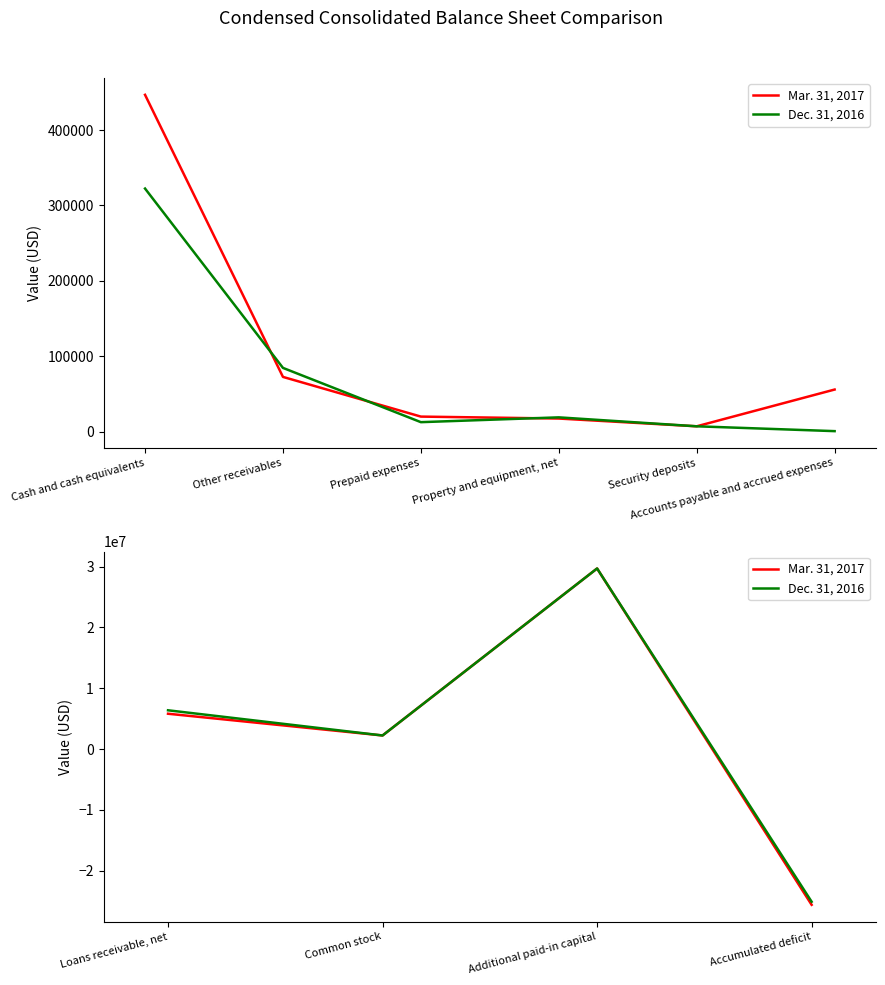

How many values in Dec. 31, 2016 are below zero?

1